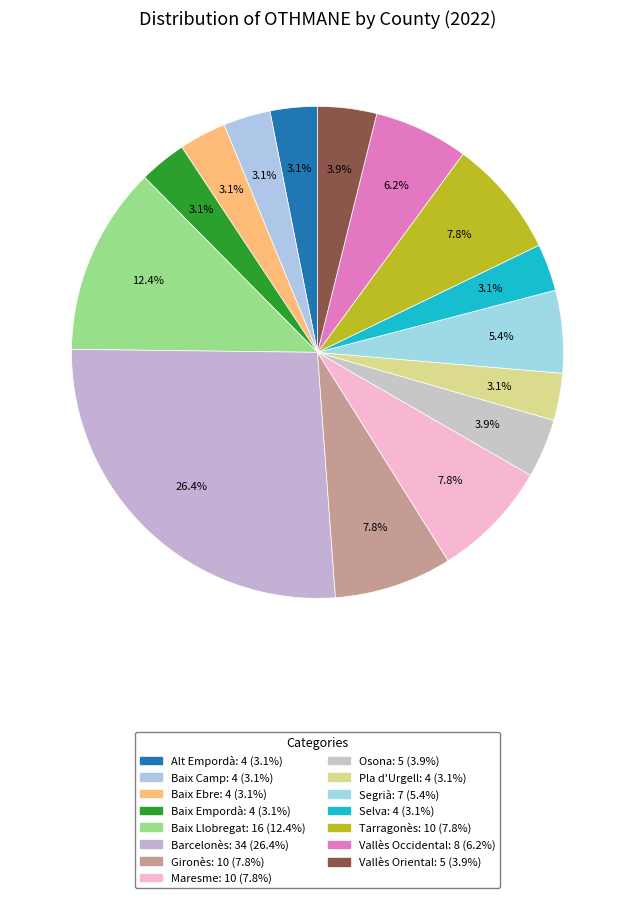

Does Pla d'Urgell represent more than half of the total?

No